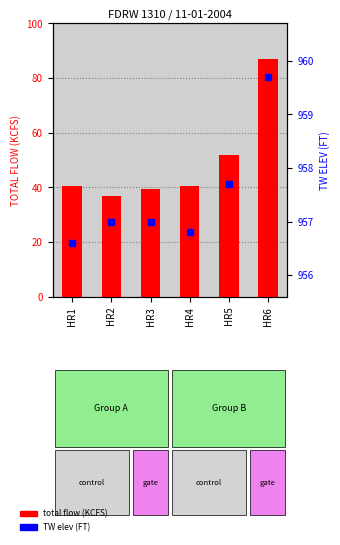

Rank the series by their maximum value, from highest to lowest.

TW ELEV (FT), TOTAL FLOW (KCFS)